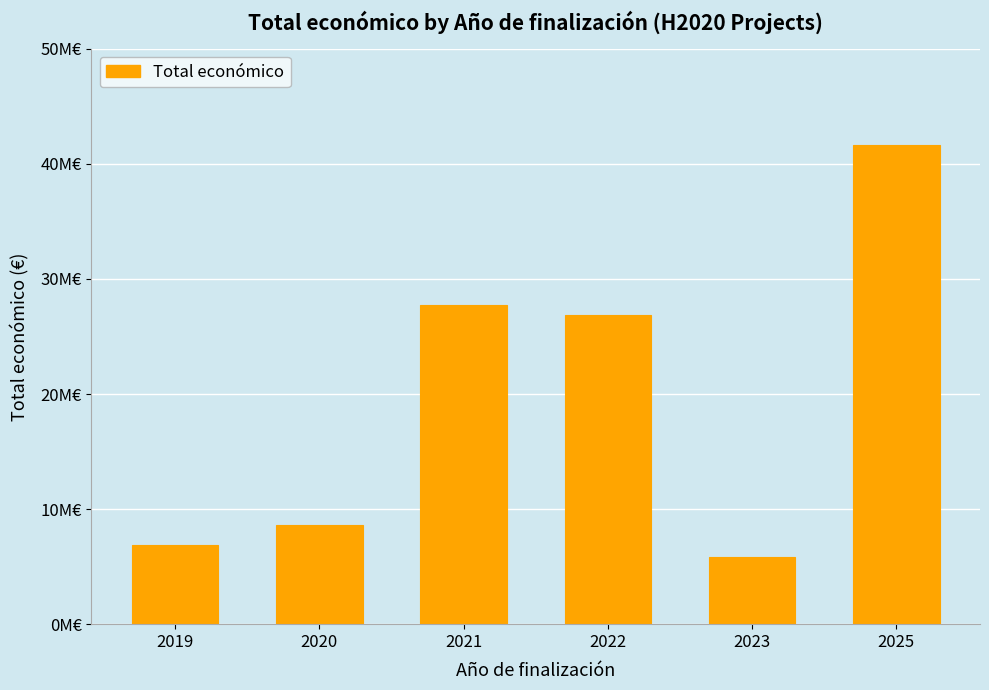

Are the bars horizontal?

No